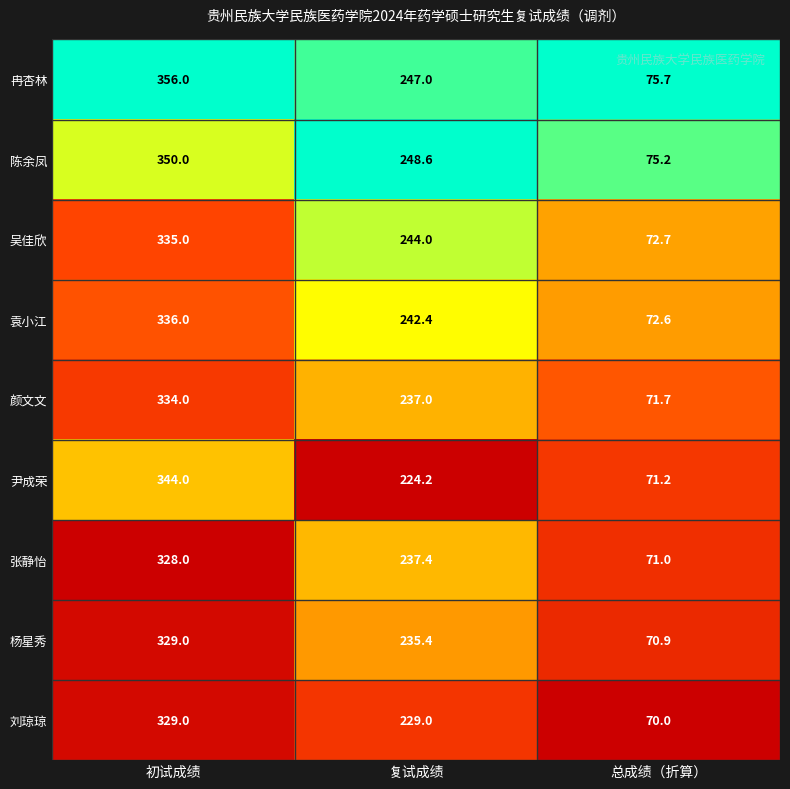

What is the spread (max minus min) of values at 总成绩（折算）?

5.7